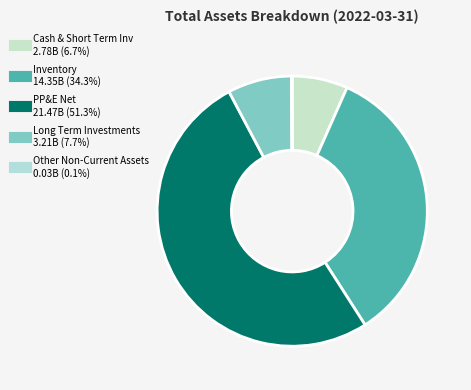

Is there a majority slice in this chart?

Yes